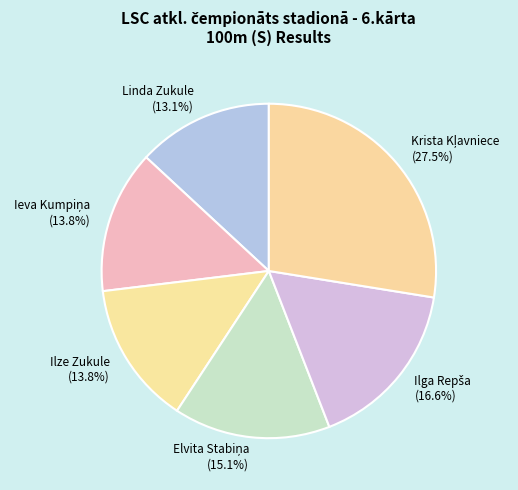

Count the number of slices in the pie.

6